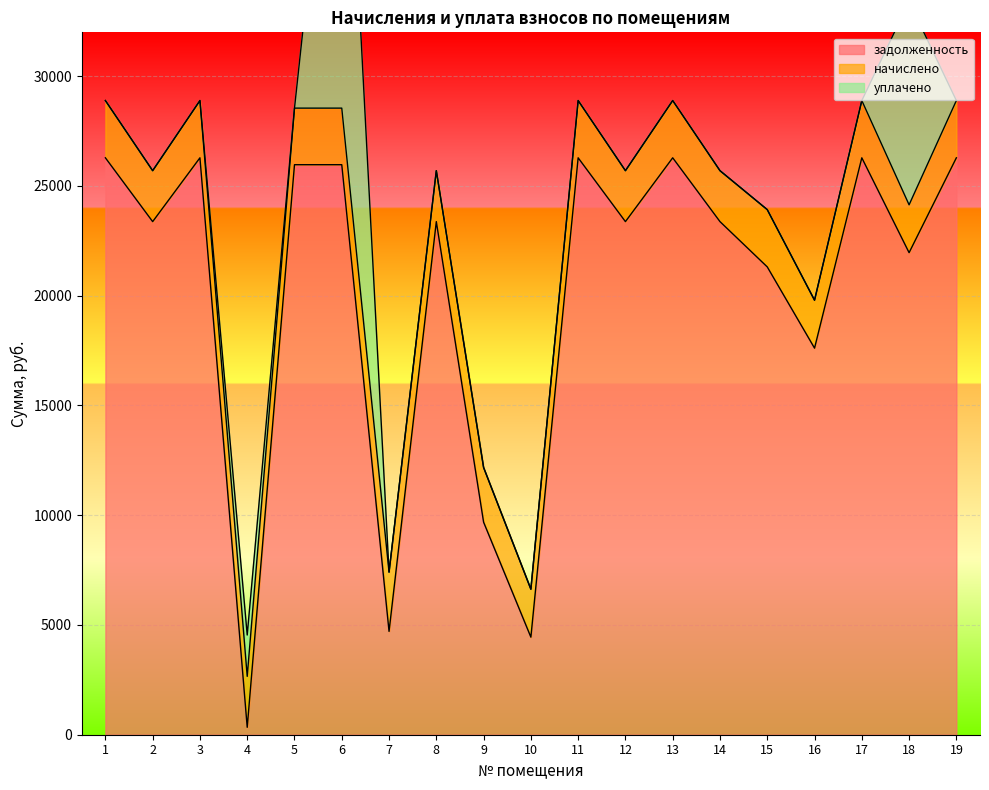

How many times do задолженность and начислено cross each other?

2